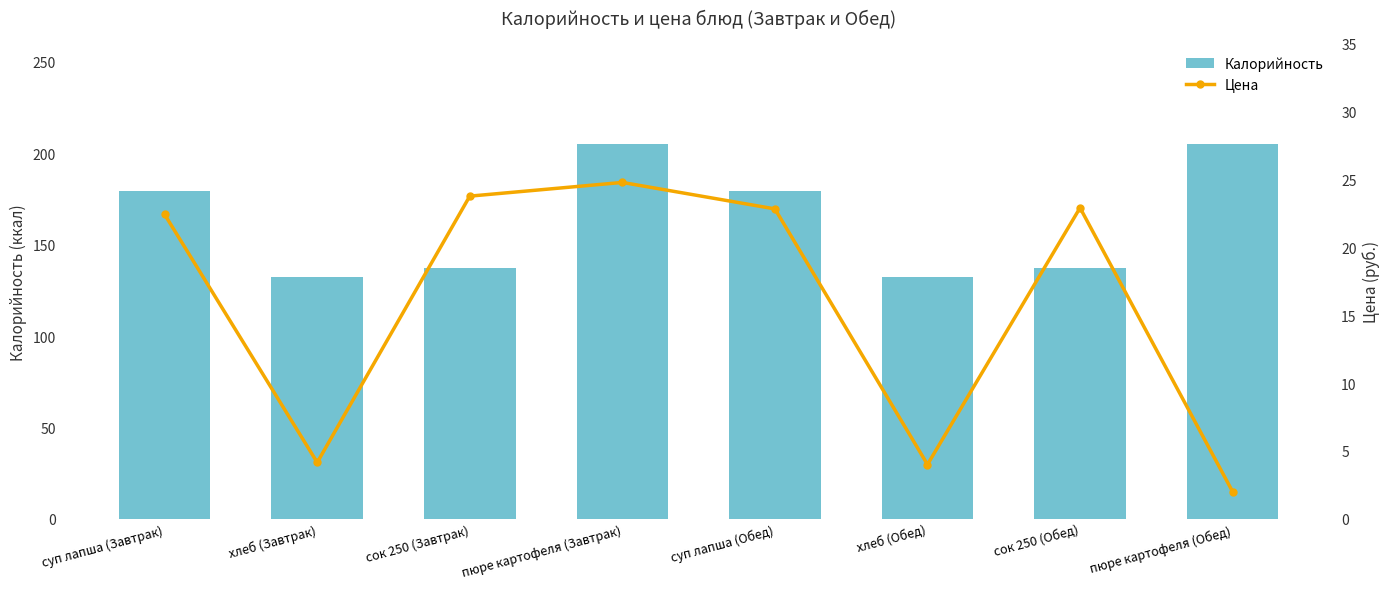

Between суп лапша (Завтрак) and пюре картофеля (Завтрак), which series saw the biggest shift?

Калорийность